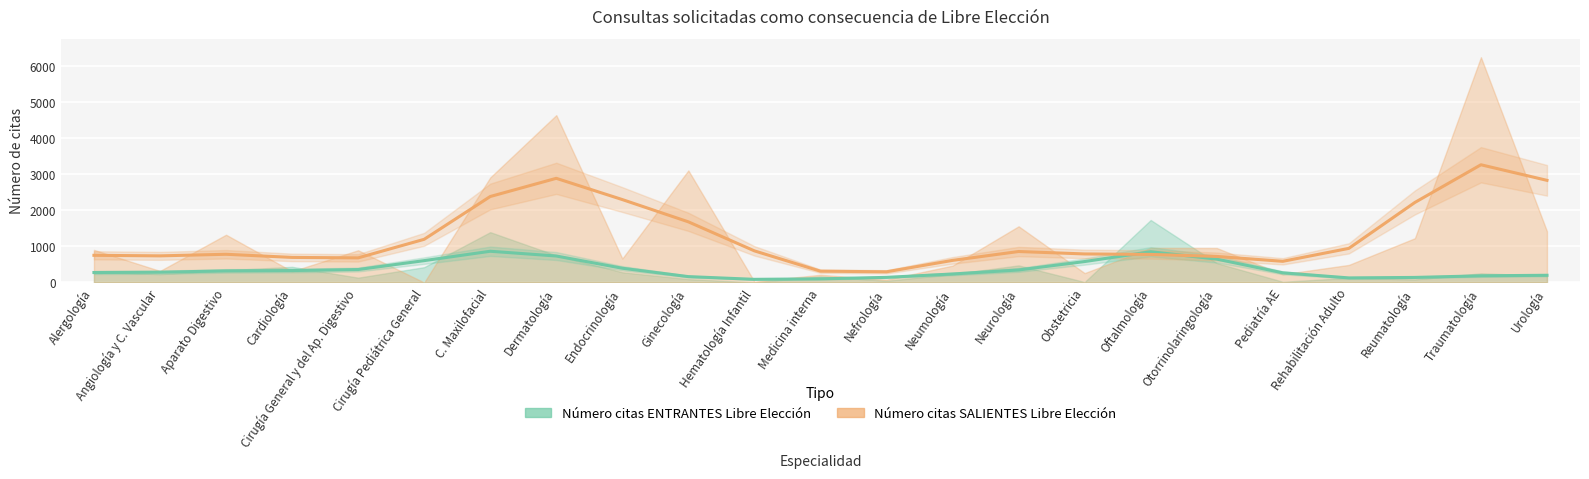

Does the chart display data point markers on the line(s)?

No